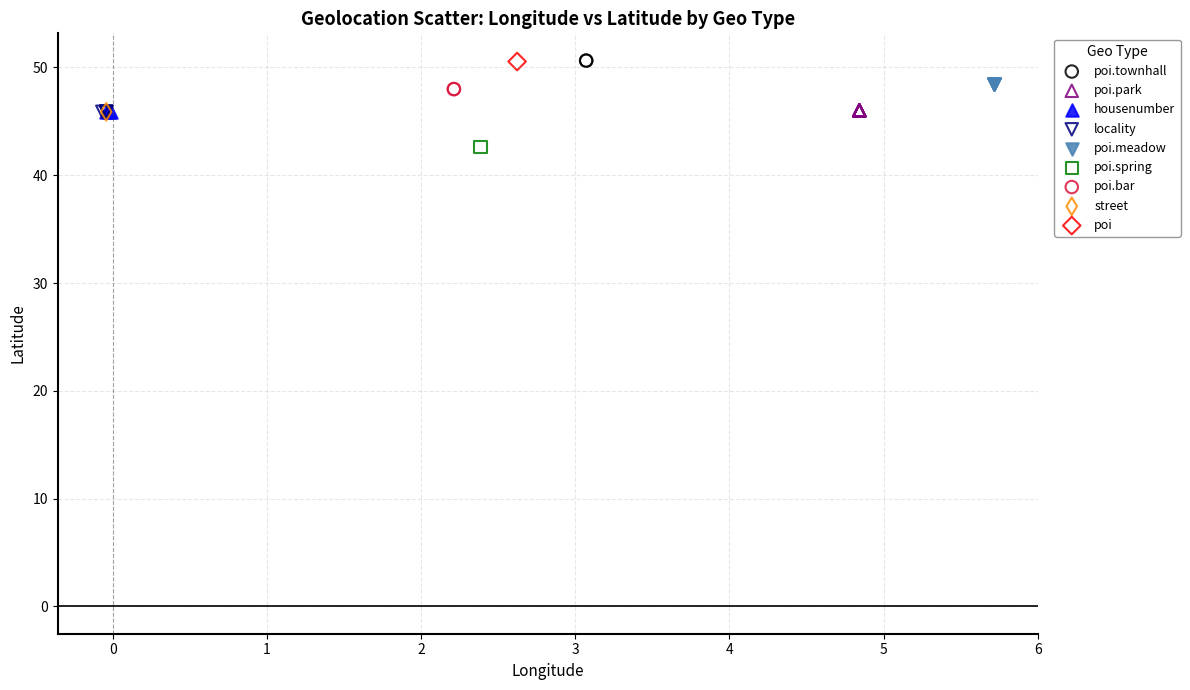

What are all the series names shown in the legend?

poi.townhall, poi.park, housenumber, locality, poi.meadow, poi.spring, poi.bar, street, poi